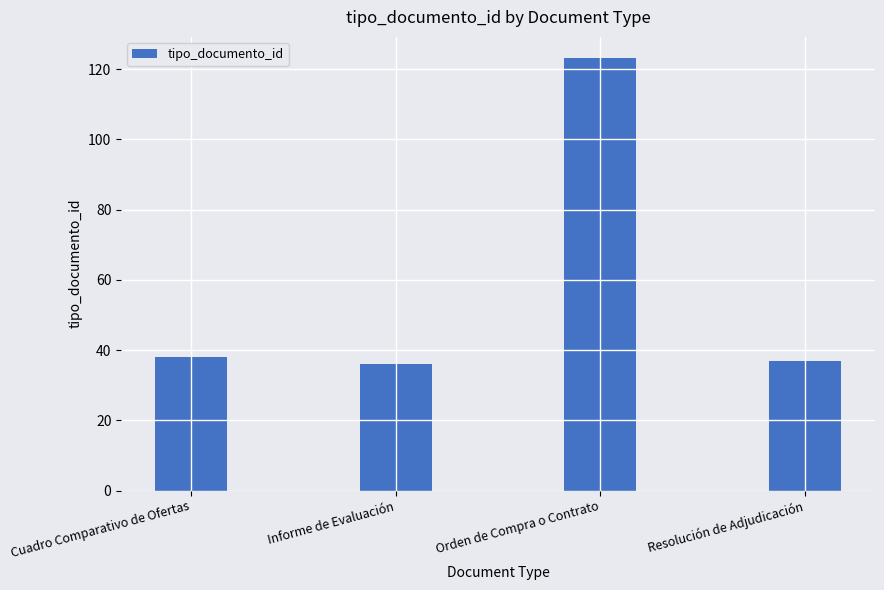

Reading left to right, what are all the values shown in this chart?

Cuadro Comparativo de Ofertas=38	Informe de Evaluación=36	Orden de Compra o Contrato=123	Resolución de Adjudicación=37